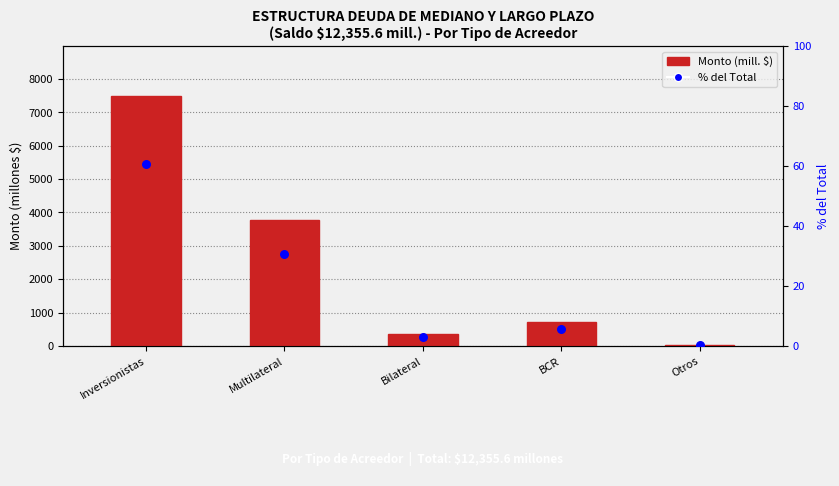

Which series reaches the maximum Y coordinate?

Monto (mill. $)